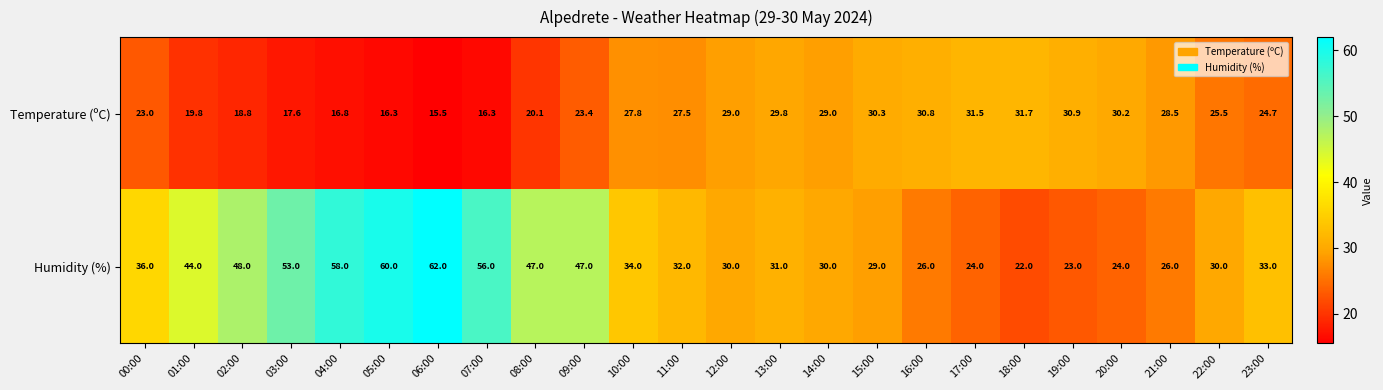

Between 18:00 and 21:00, which series saw the biggest shift?

Humidity (%)